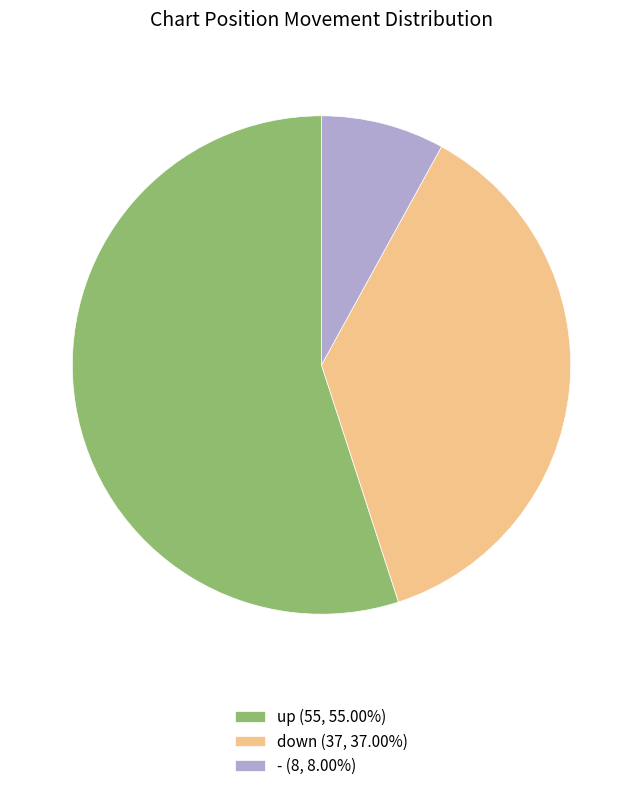

How many slices are in this pie chart?

3